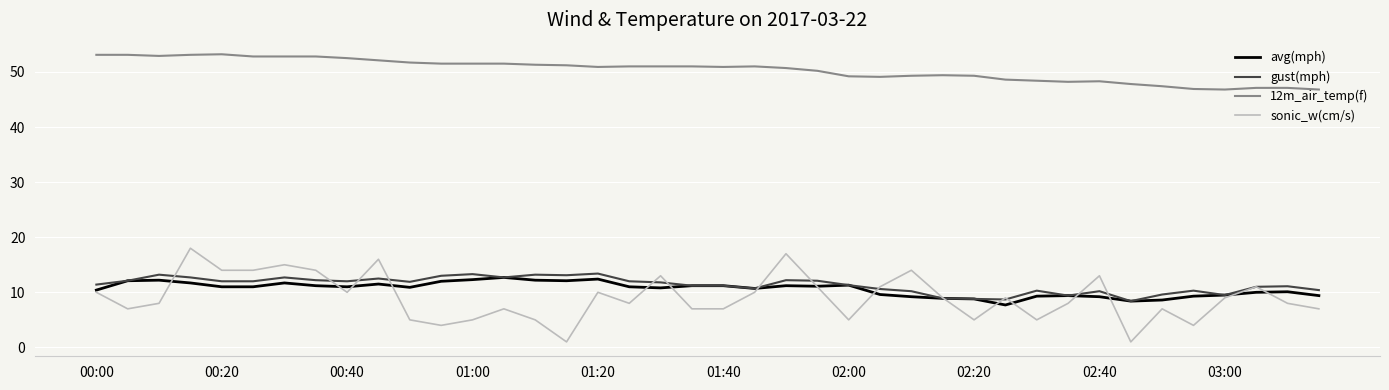

How many series are shown in this chart?

4